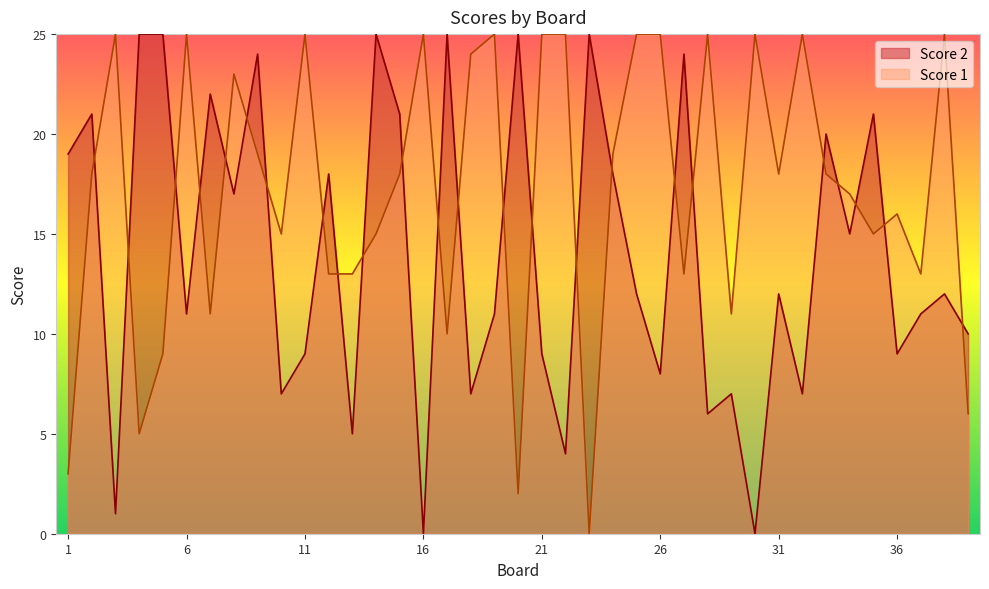

Reading left to right, transcribe all the data shown in this chart.

Score 2: 19	21	1	25	25	11	22	17	24	7	9	18	5	25	21	0	25	7	11	25	9	4	25	18	12	8	24	6	7	0	12	7	20	15	21	9	11	12	10
Score 1: 3	18	25	5	9	25	11	23	19	15	25	13	13	15	18	25	10	24	25	2	25	25	0	19	25	25	13	25	11	25	18	25	18	17	15	16	13	25	6